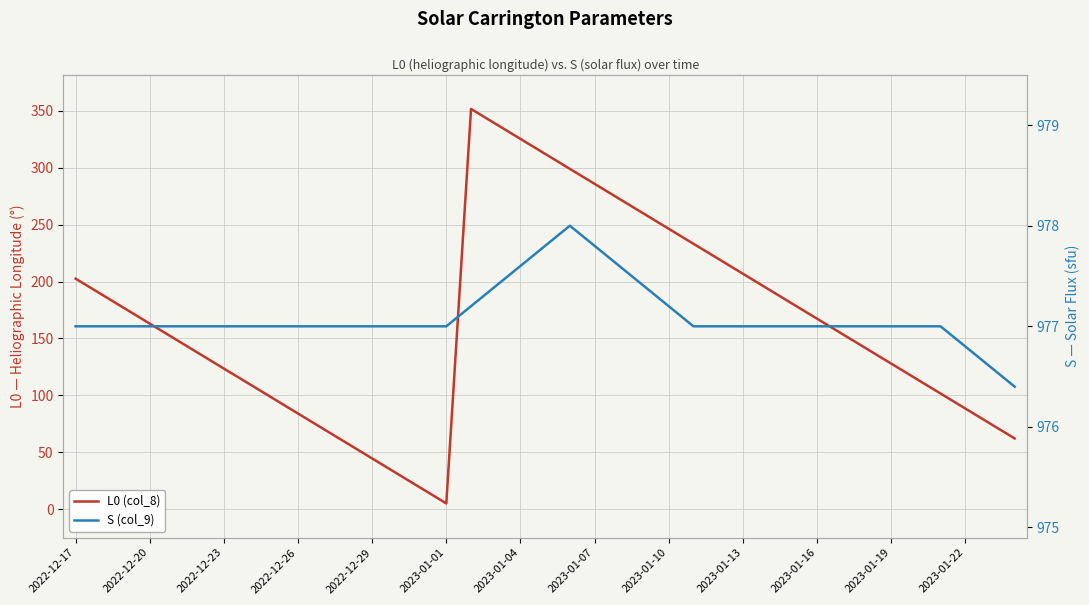

List the series in order of their overall mean, lowest first.

L0 (col_8), S (col_9)